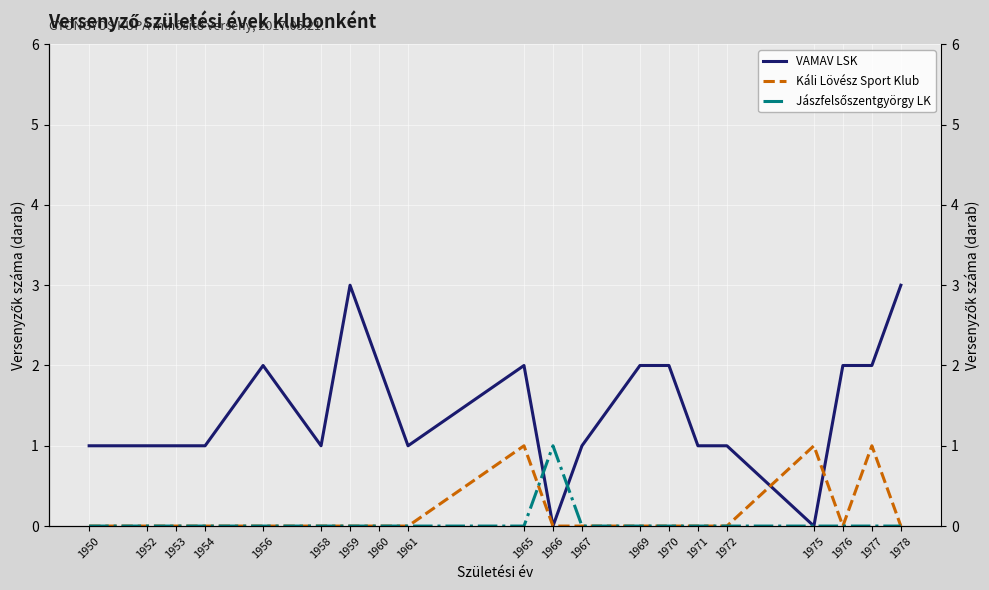

Is the value of Jászfelsőszentgyörgy LK at 1970 greater than the value of VAMAV LSK at 1969?

No